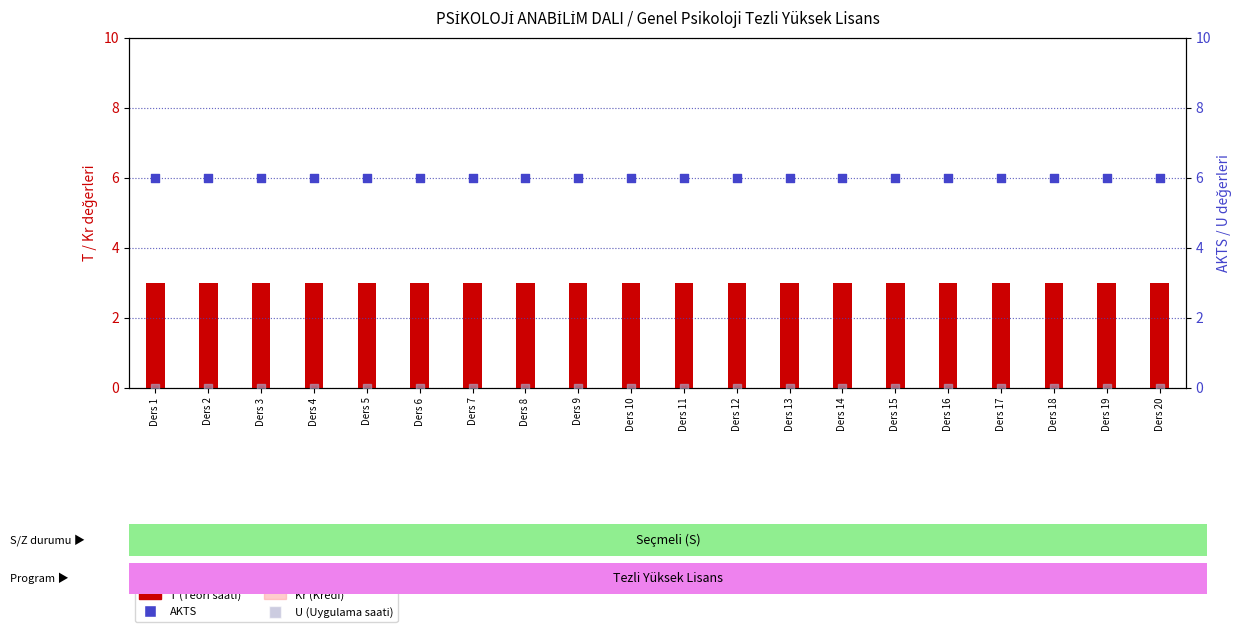

Which series has the largest total across all categories?

AKTS